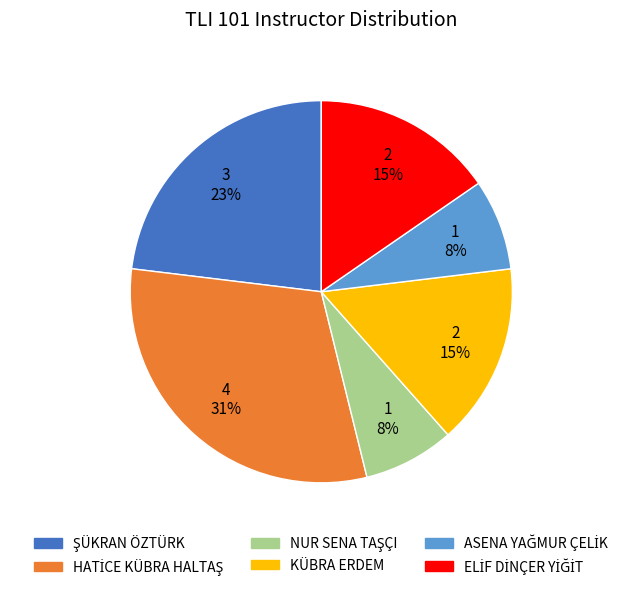

The KÜBRA ERDEM slice represents 6% of the pie. True or false?

False